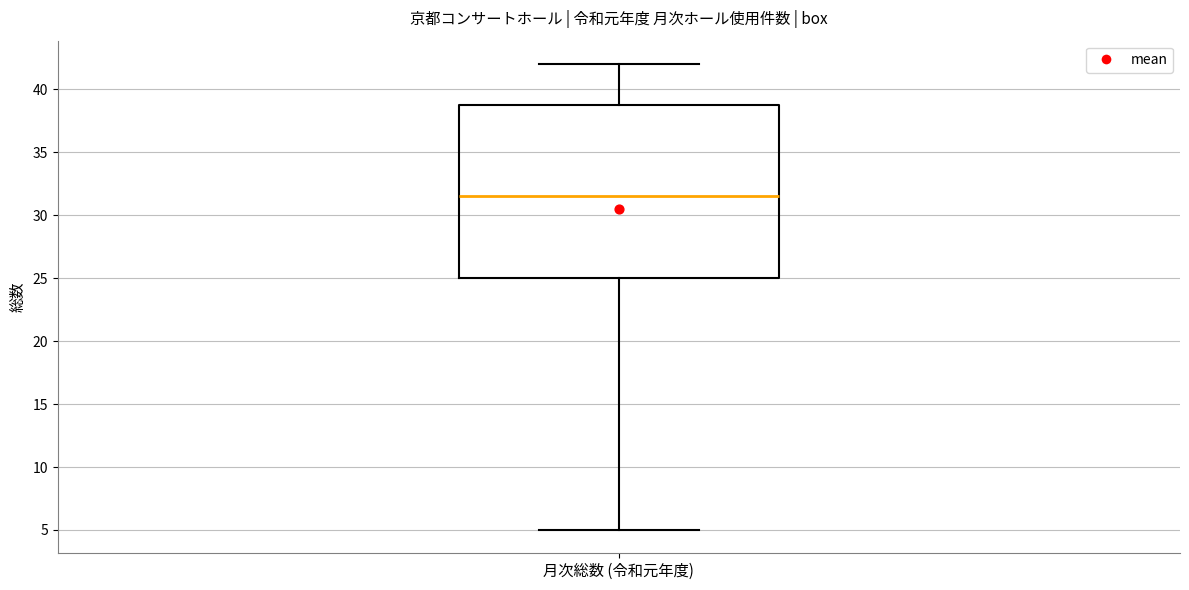

Where is the upper edge of the box for 月次総数 (令和元年度) on the y-axis? The values are not printed on the chart, so give them approximately, as read against the axis.

39.0